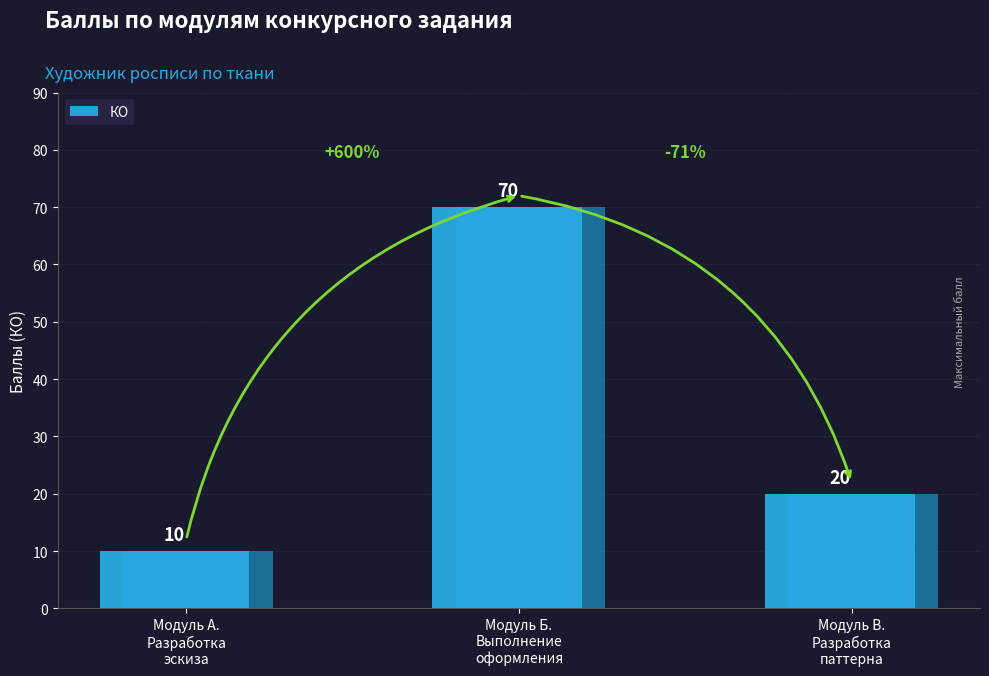

What is the value of the 1st bar from the left?

10